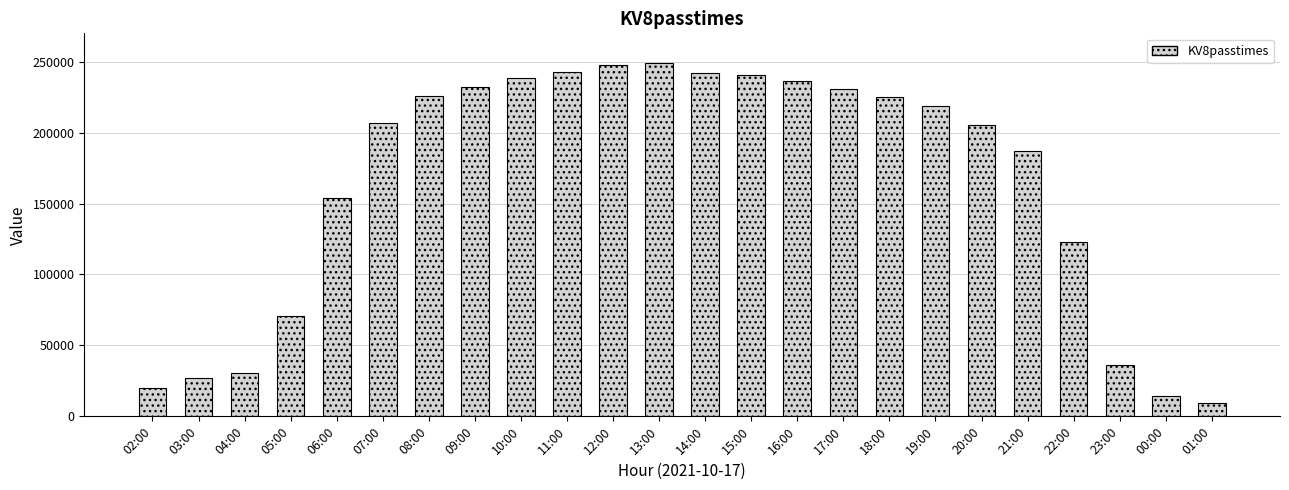

What is the difference between the second highest and second lowest values?

233583